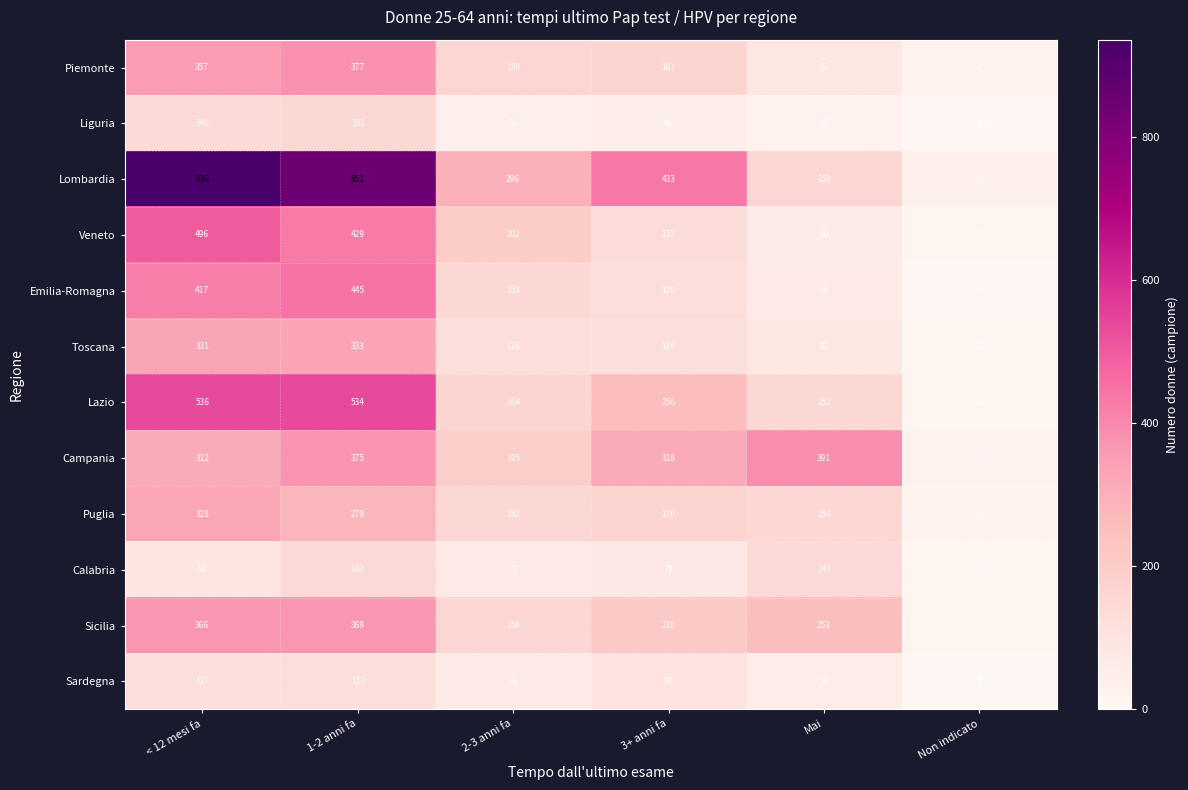

Where does the Sicilia series first go above 253?

< 12 mesi fa